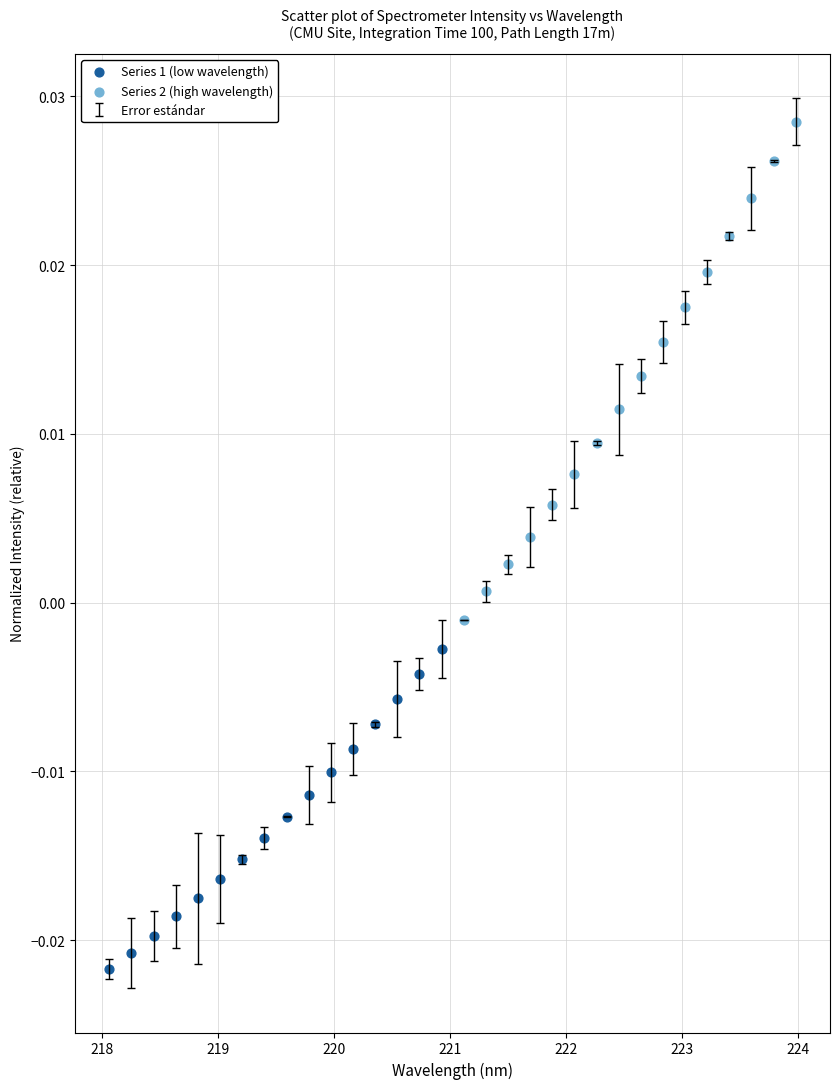

Which series has the widest spread of Y values?

Series 2 (high wavelength)